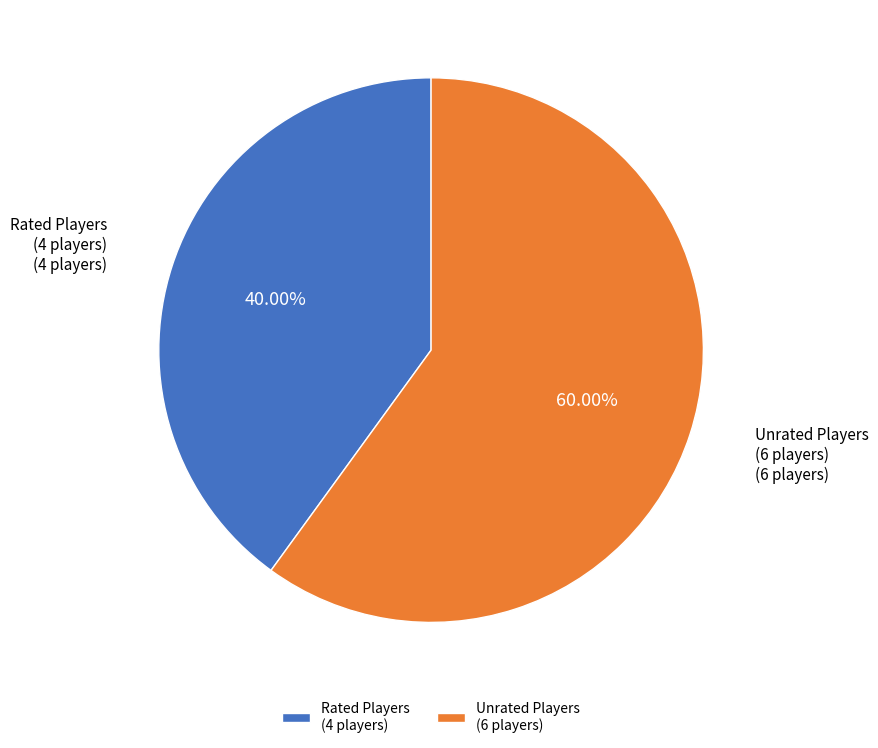

Which has a higher value, Rated Players (4 players) or Unrated Players (6 players)?

Unrated Players (6 players)